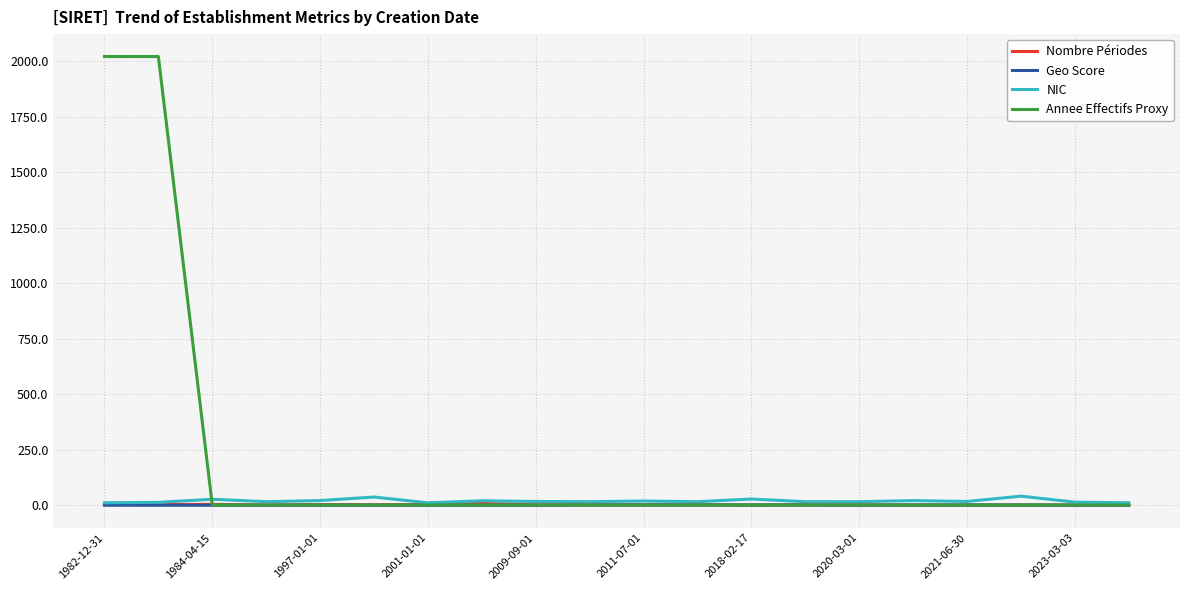

What is the lowest value of the Nombre Périodes series?

1.0